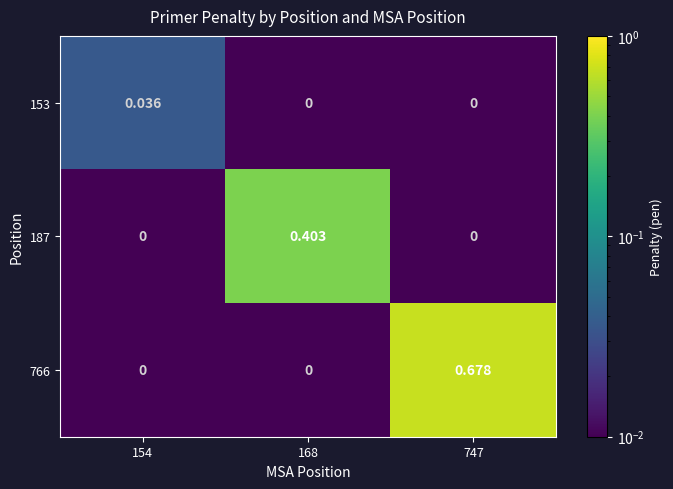

Is the value of 153 at 154 greater than the value of 766 at 168?

Yes